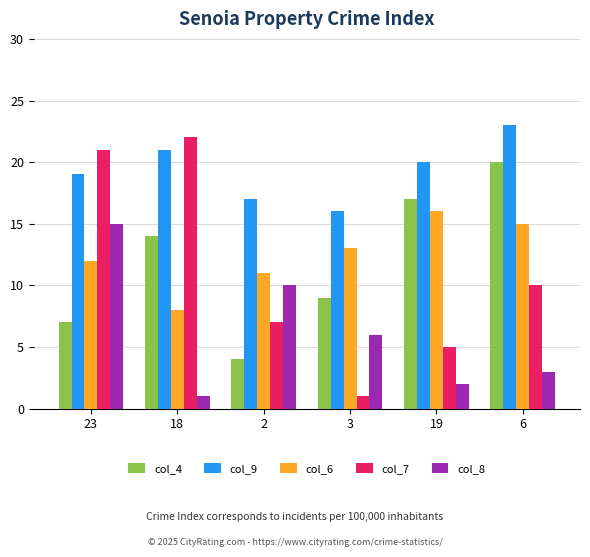

What is the maximum value shown in the chart?

23